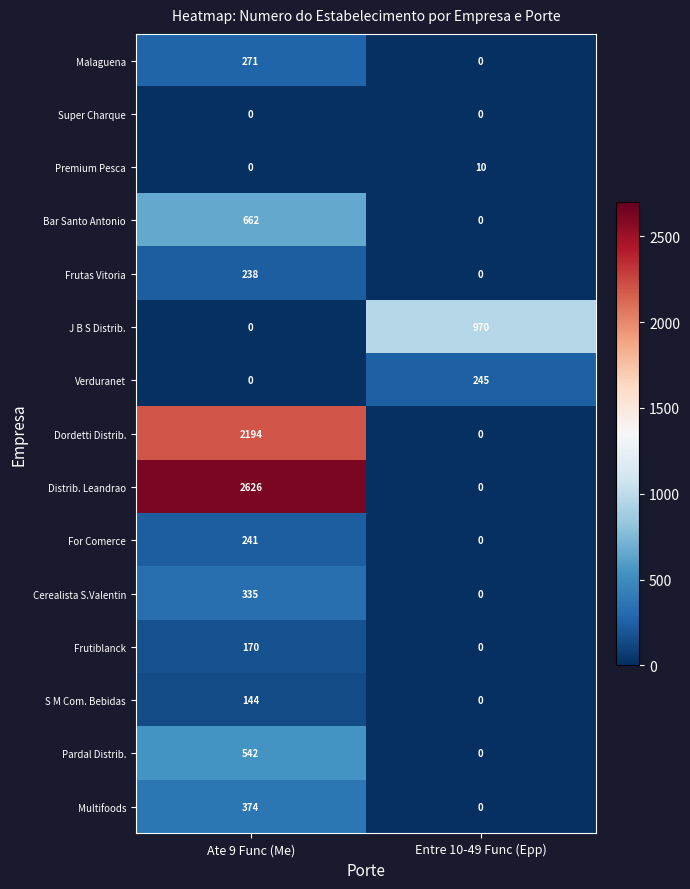

Rank the series by their maximum value, from highest to lowest.

Distrib. Leandrao, Dordetti Distrib., J B S Distrib., Bar Santo Antonio, Pardal Distrib., Multifoods, Cerealista S.Valentin, Malaguena, Verduranet, For Comerce, Frutas Vitoria, Frutiblanck, S M Com. Bebidas, Premium Pesca, Super Charque